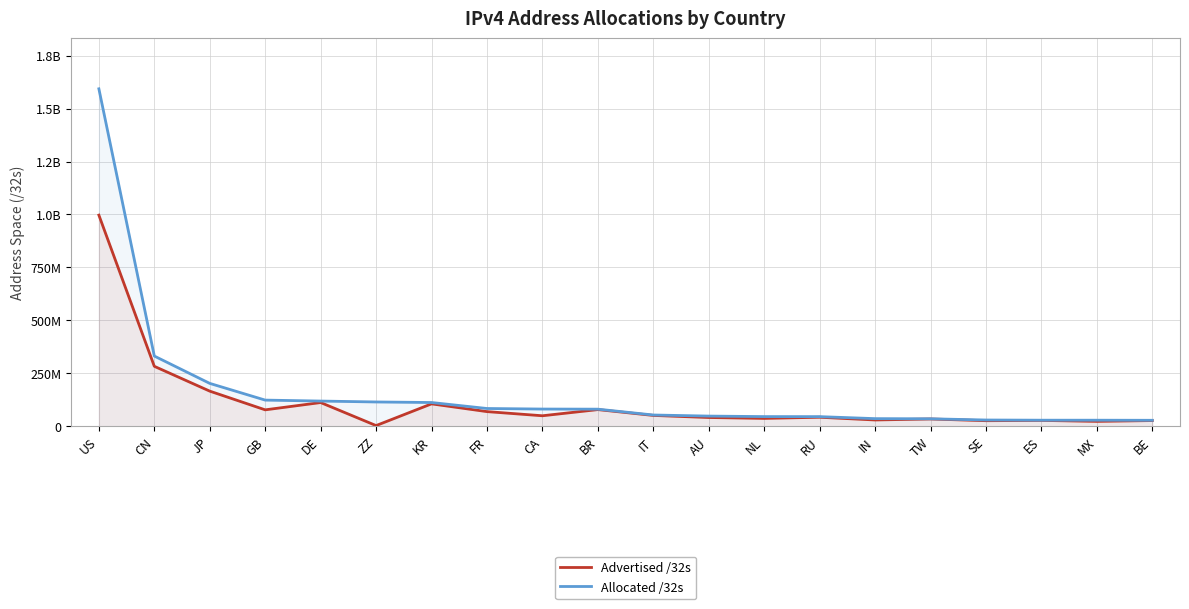

True or false: Allocated /32s and Advertised /32s cross at least once.

False